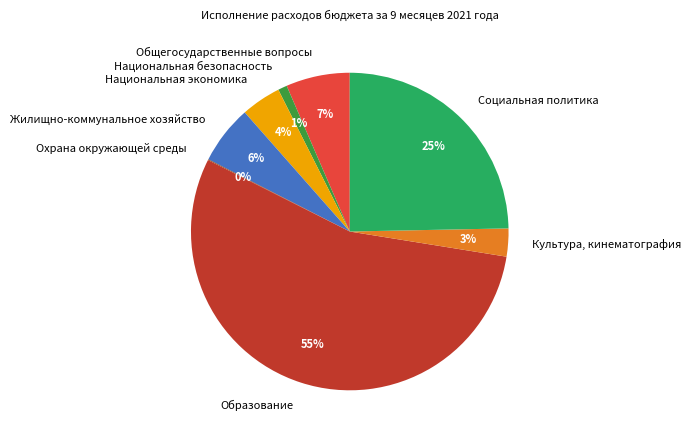

To the nearest percent, what portion does Культура, кинематография represent?

3%